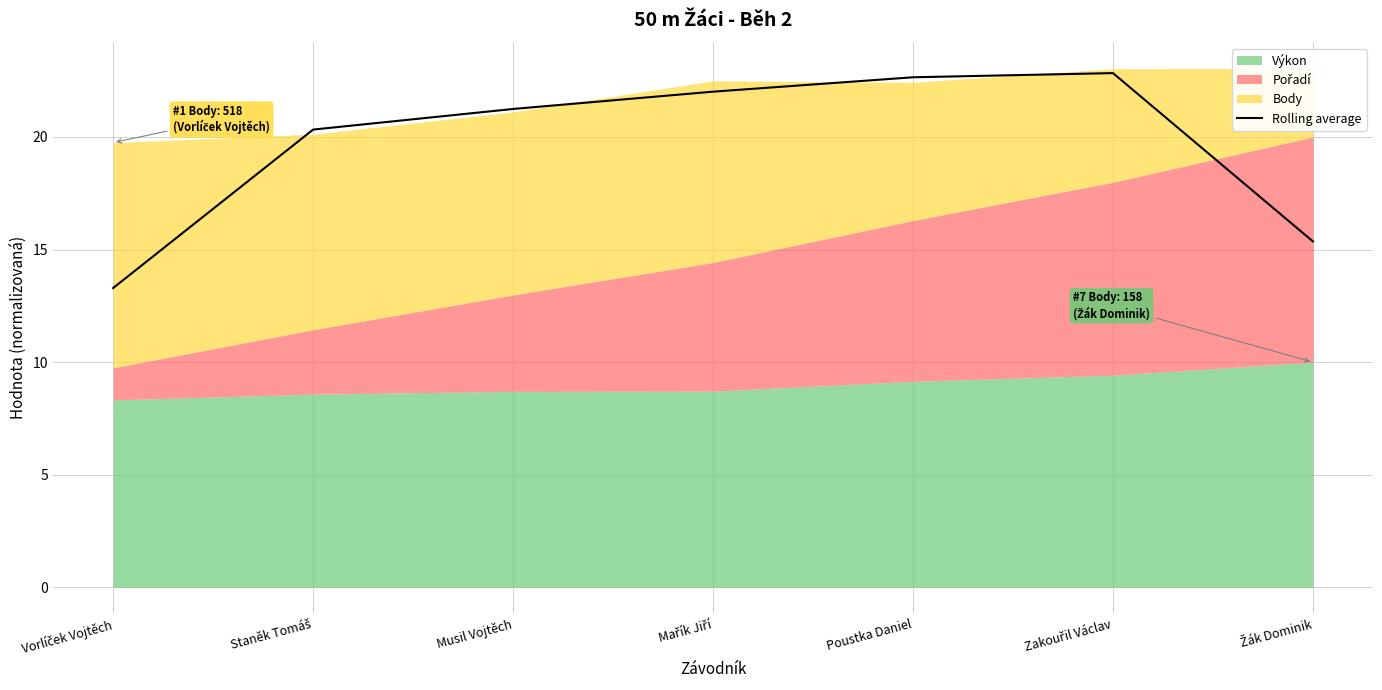

Reading right to left, extract all data points from this chart.

Žák Dominik=15.4	Zakouřil Václav=22.8	Poustka Daniel=22.7	Mařík Jiří=22.0	Musil Vojtěch=21.2	Staněk Tomáš=20.3	Vorlíček Vojtěch=13.3